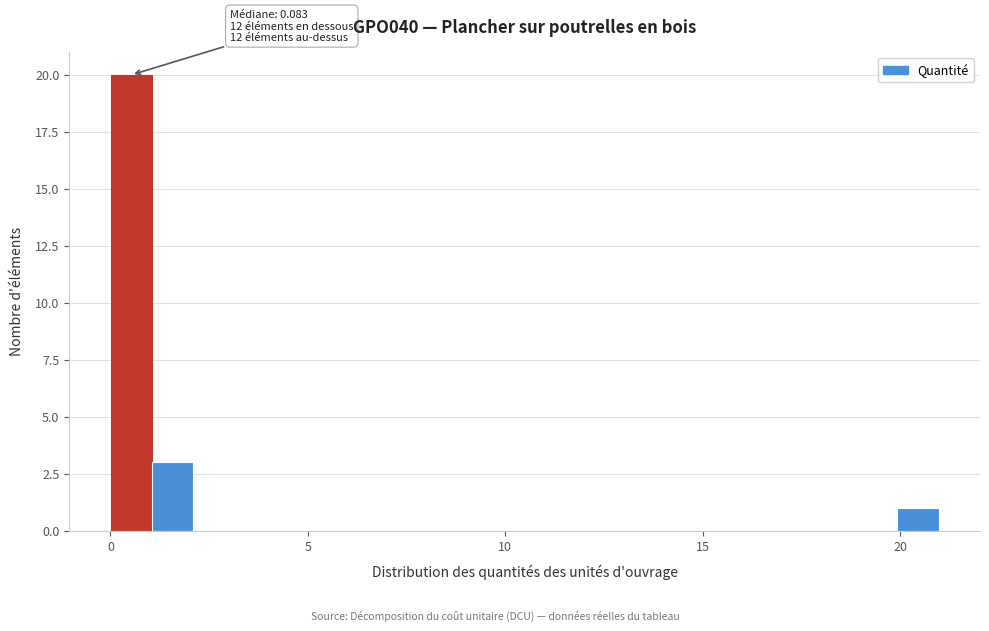

Read against the x-axis, roughly where is the centre of the tallest bar?

0.5